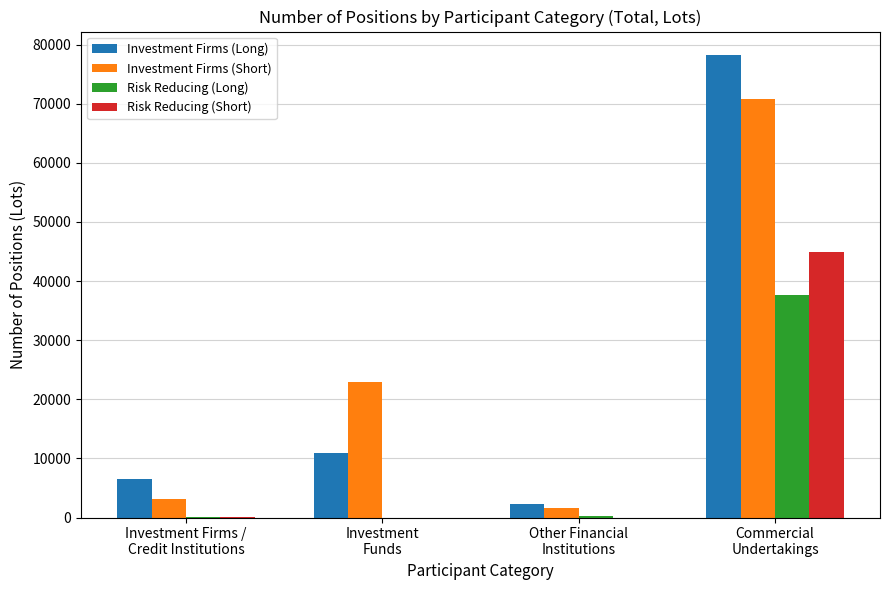

What is the highest value of the Risk Reducing (Short) series?

44837.6